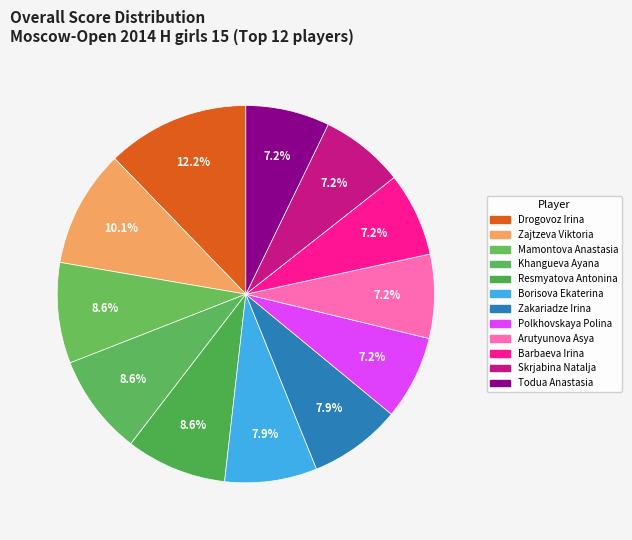

Which category has the smallest portion of the pie?

Polkhovskaya Polina